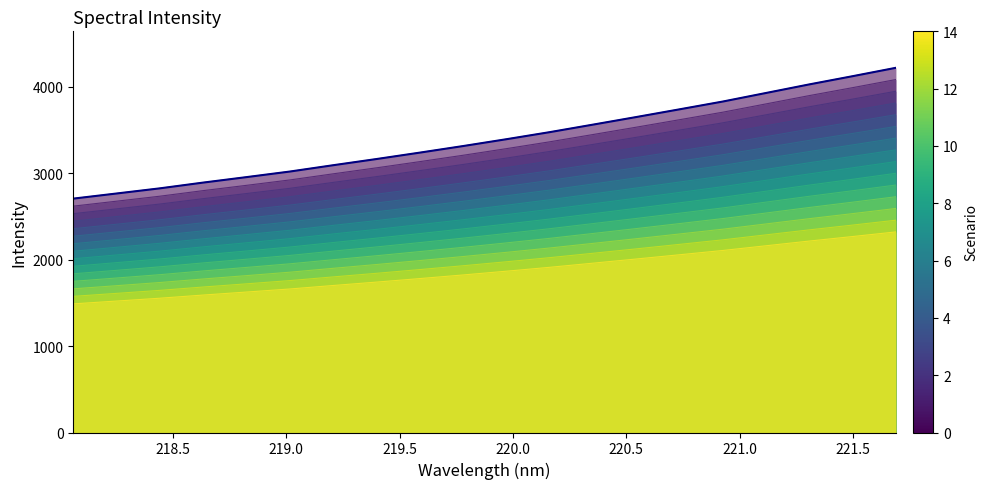

What is the sum of all values?

54799.7